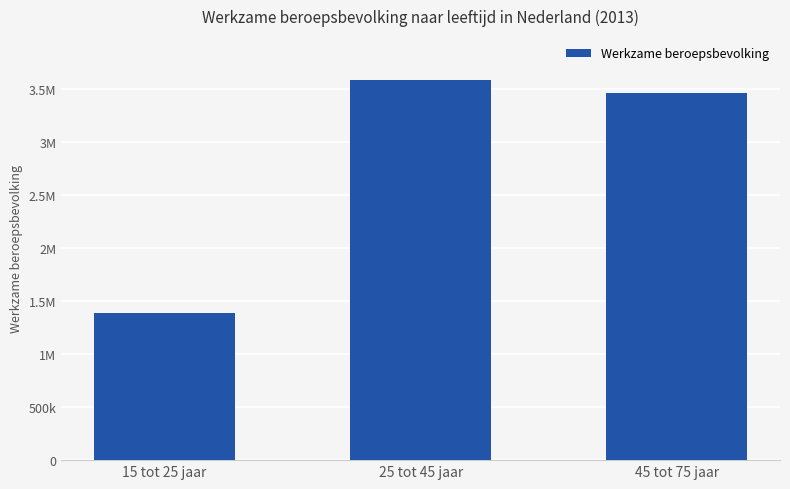

What is the change in value from 15 tot 25 jaar to 25 tot 45 jaar?

+2197000